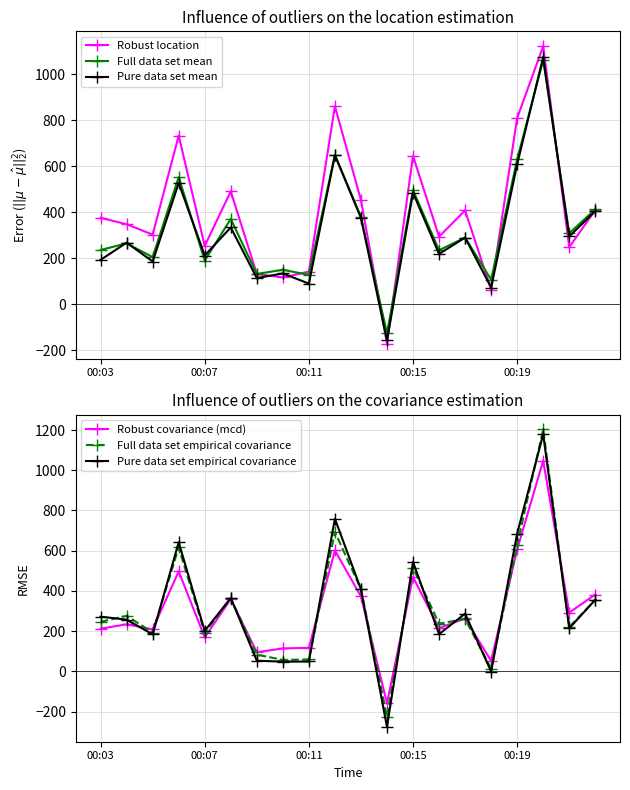

What is the difference between the Pure data set empirical covariance values at 9 and 00:03?

487